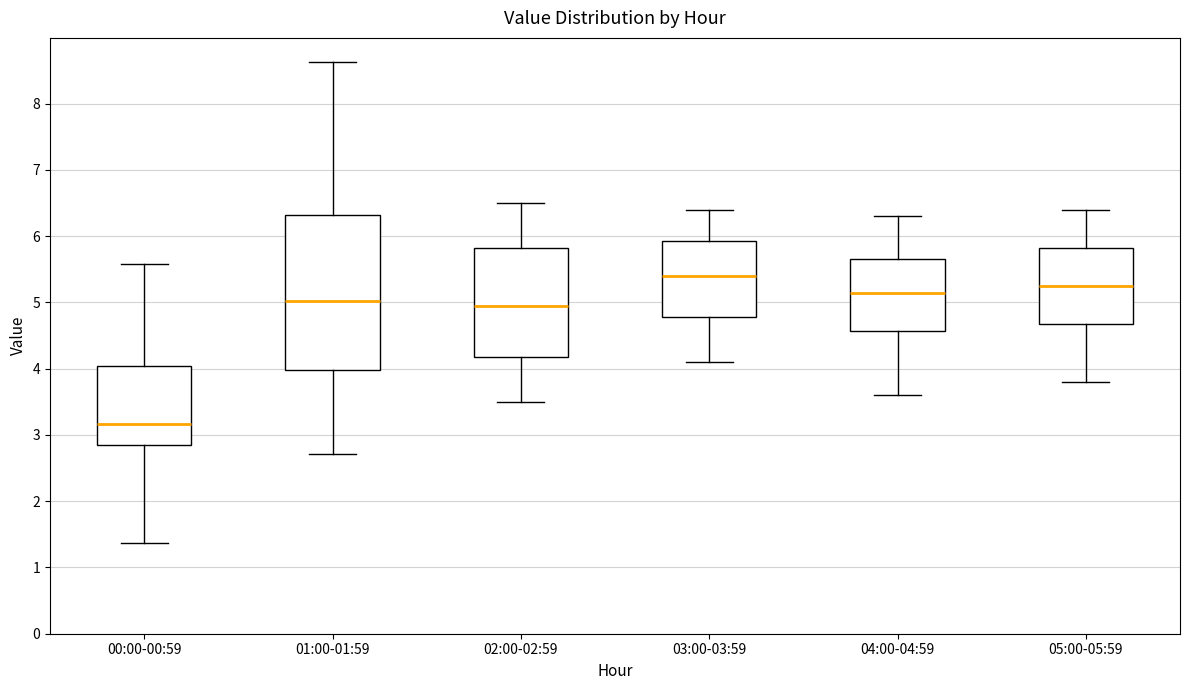

Reading left to right, read every box against the y-axis: the position of its median line, the range the box covers, and the ends of its whiskers. The values are not printed on the chart, so give them approximately, as read against the axis.

00:00-00:59: median 3.2, box 2.9 to 4.0, whiskers 1.4 to 5.6
01:00-01:59: median 5.0, box 4.0 to 6.3, whiskers 2.7 to 8.6
02:00-02:59: median 5.0, box 4.2 to 5.8, whiskers 3.5 to 6.5
03:00-03:59: median 5.4, box 4.8 to 5.9, whiskers 4.1 to 6.4
04:00-04:59: median 5.2, box 4.6 to 5.7, whiskers 3.6 to 6.3
05:00-05:59: median 5.3, box 4.7 to 5.8, whiskers 3.8 to 6.4